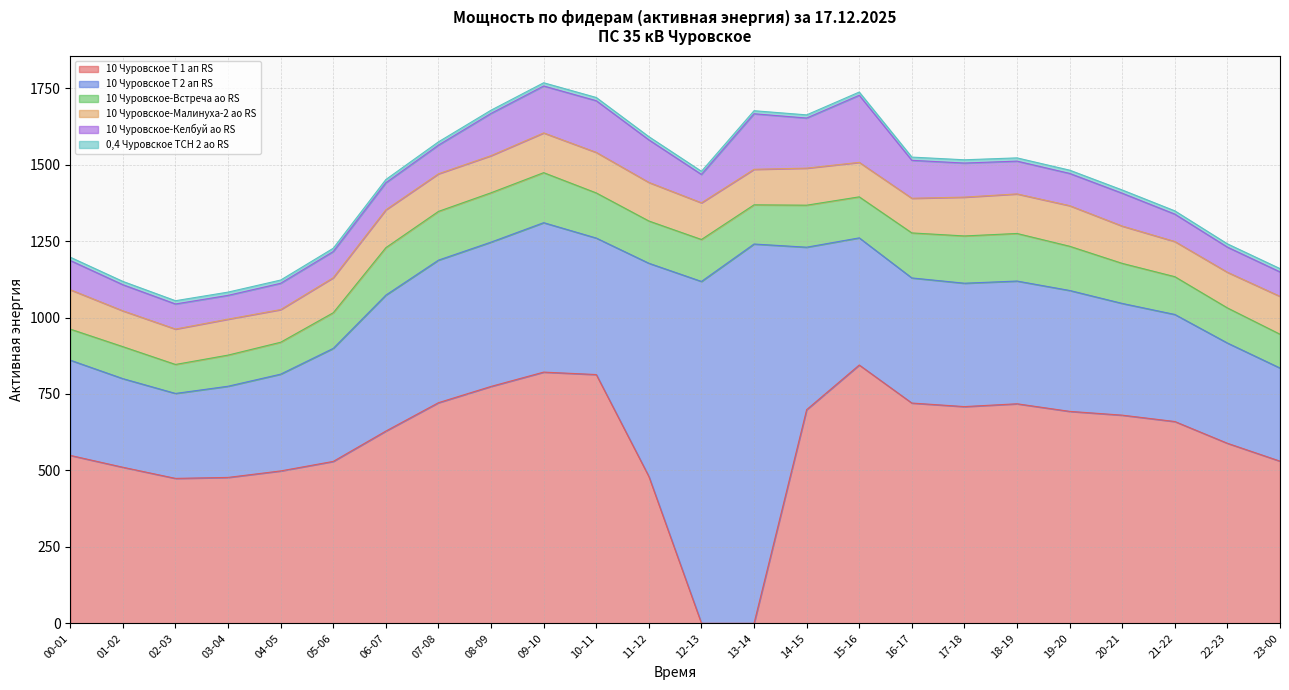

What is the maximum value for 10 Чуровское-Келбуй ао RS?

219.4